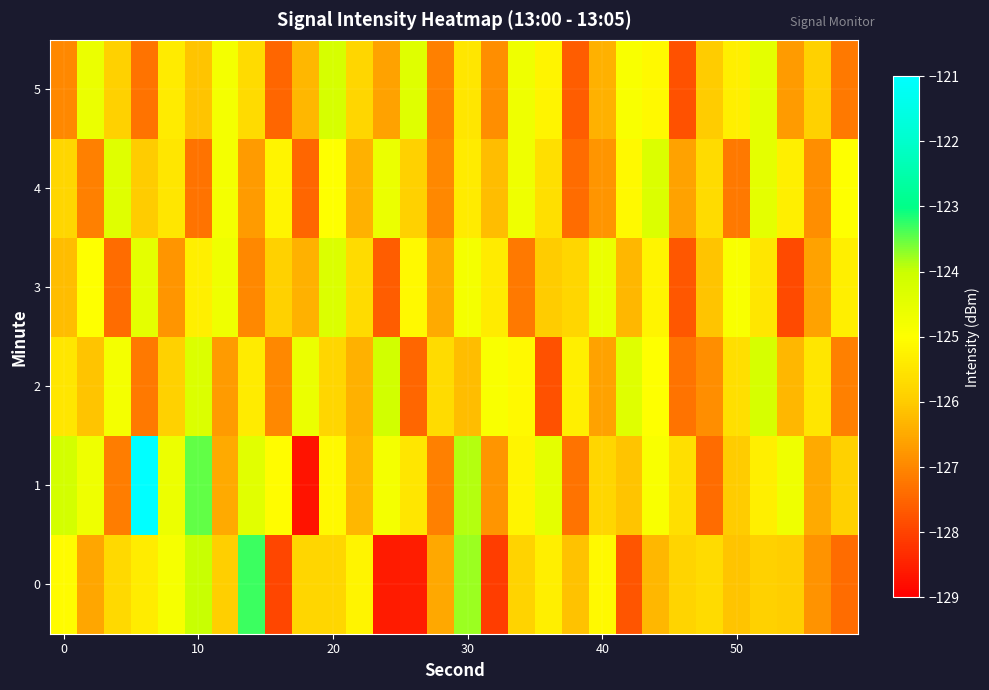

Which series has the largest range (max minus min)?

1